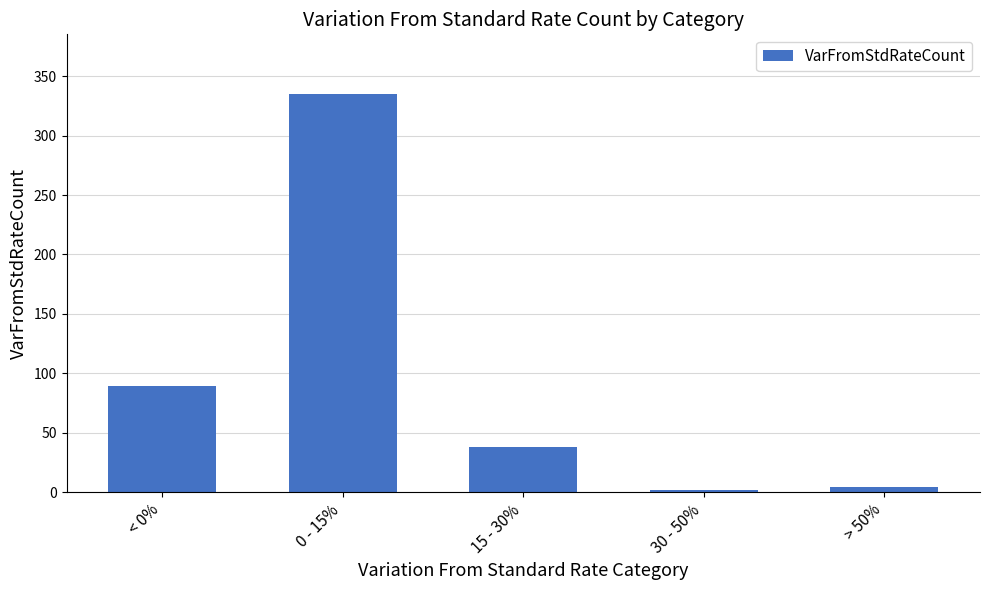

What is the difference between the maximum and minimum values?

333